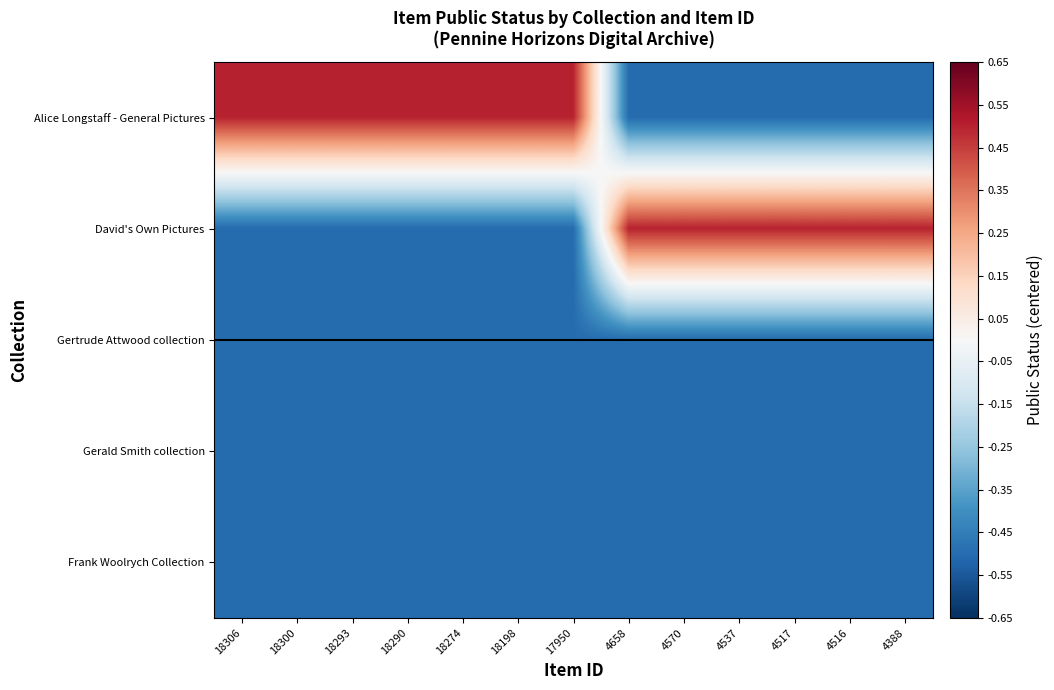

Reading left to right, transcribe all the data shown in this chart.

Alice Longstaff - General Pictures: 18306=0.5	18300=0.5	18293=0.5	18290=0.5	18274=0.5	18198=0.5	17950=0.5	4658=-0.5	4570=-0.5	4537=-0.5	4517=-0.5	4516=-0.5	4388=-0.5
David's Own Pictures: 18306=-0.5	18300=-0.5	18293=-0.5	18290=-0.5	18274=-0.5	18198=-0.5	17950=-0.5	4658=0.5	4570=0.5	4537=0.5	4517=0.5	4516=0.5	4388=0.5
Gertrude Attwood collection: 18306=-0.5	18300=-0.5	18293=-0.5	18290=-0.5	18274=-0.5	18198=-0.5	17950=-0.5	4658=-0.5	4570=-0.5	4537=-0.5	4517=-0.5	4516=-0.5	4388=-0.5
Gerald Smith collection: 18306=-0.5	18300=-0.5	18293=-0.5	18290=-0.5	18274=-0.5	18198=-0.5	17950=-0.5	4658=-0.5	4570=-0.5	4537=-0.5	4517=-0.5	4516=-0.5	4388=-0.5
Frank Woolrych Collection: 18306=-0.5	18300=-0.5	18293=-0.5	18290=-0.5	18274=-0.5	18198=-0.5	17950=-0.5	4658=-0.5	4570=-0.5	4537=-0.5	4517=-0.5	4516=-0.5	4388=-0.5